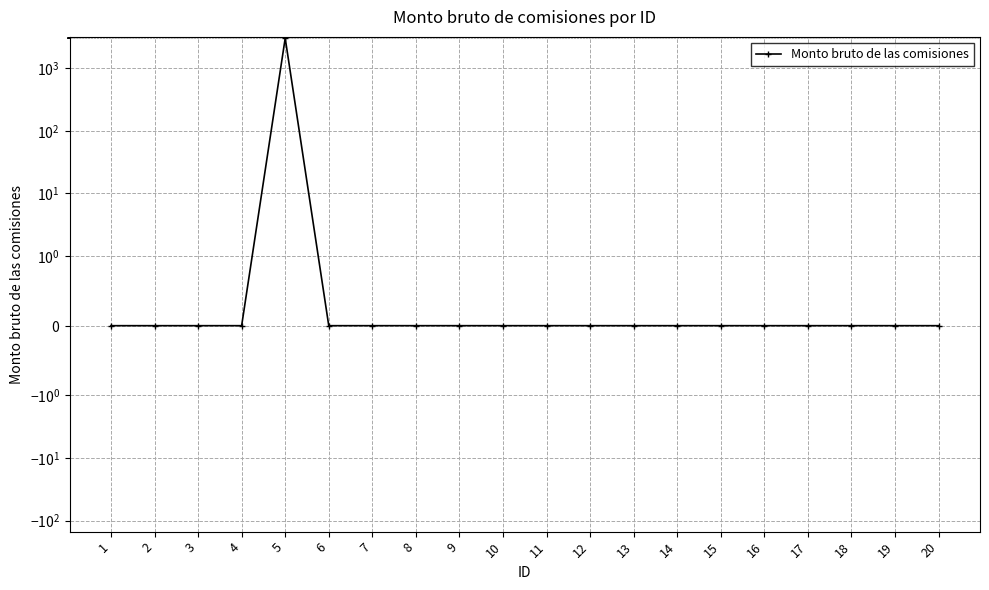

Which label corresponds to the largest value in the chart?

5